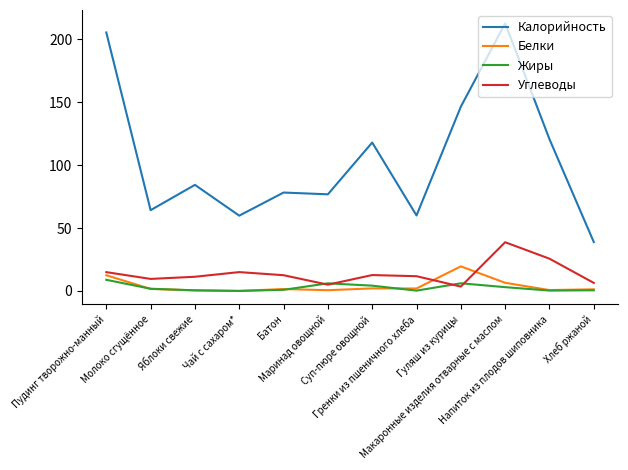

At which label does Жиры first exceed 1?

Пудинг творожно-манный